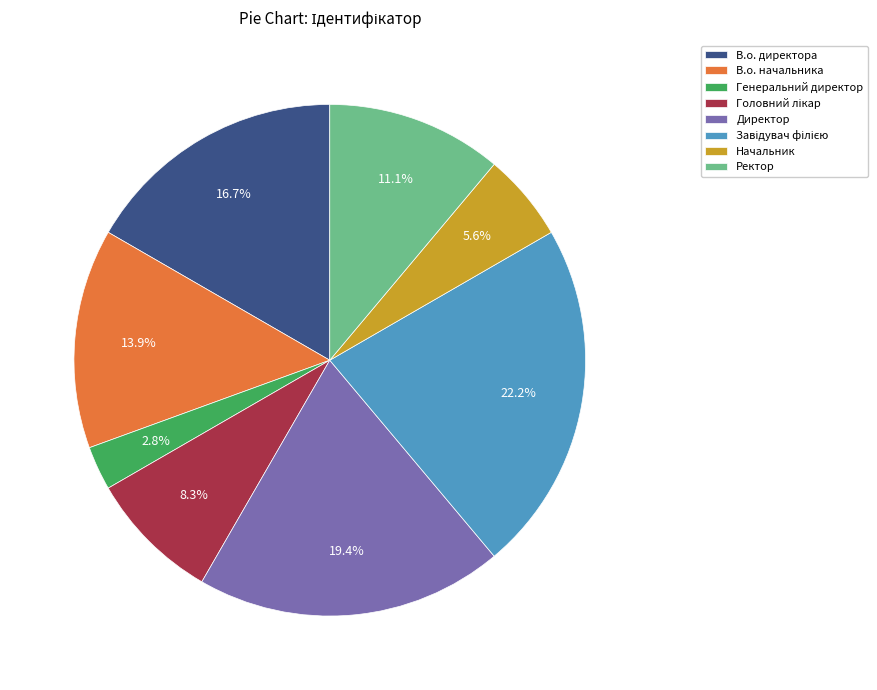

To the nearest percent, what percentage of the pie is Начальник?

6%